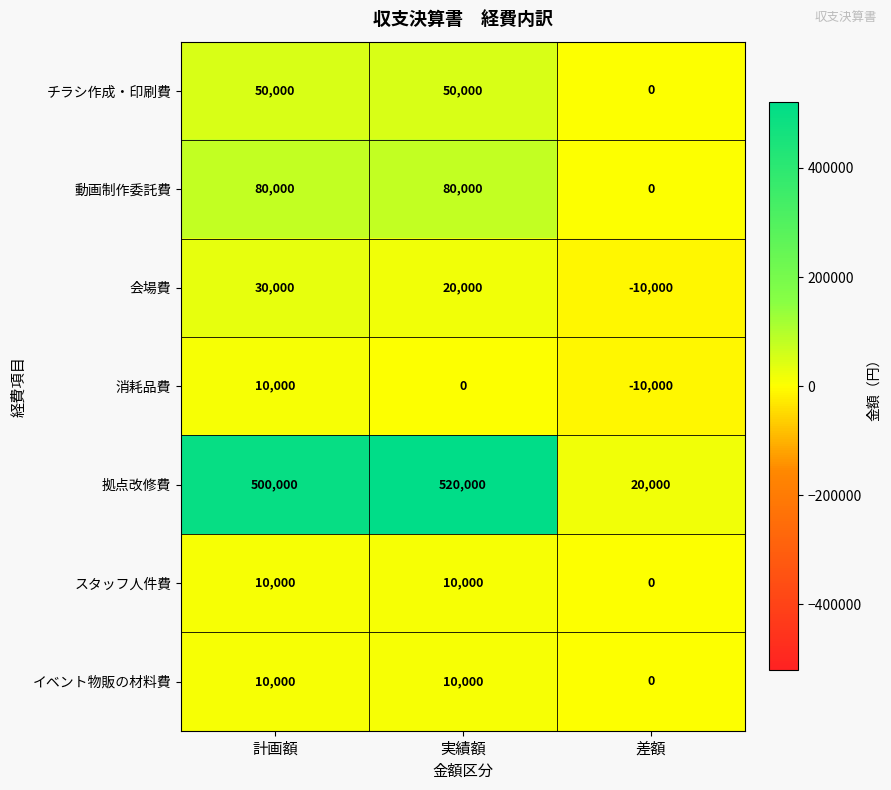

At which label is 拠点改修費 closest to 270000?

計画額